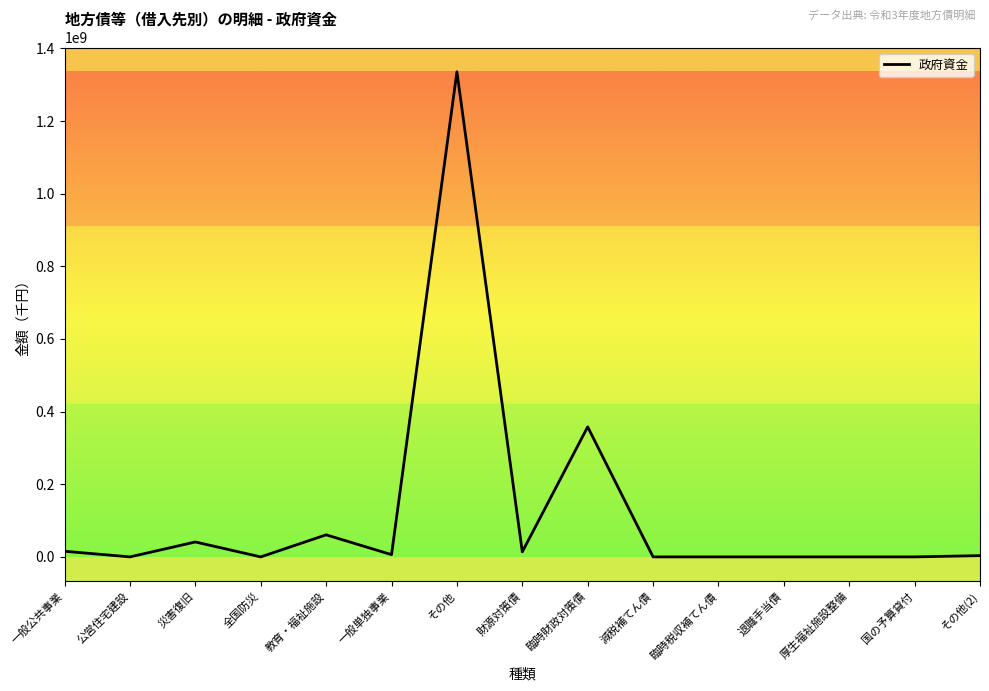

The chart shows a value of 0 at 減税補てん債. True or false?

True